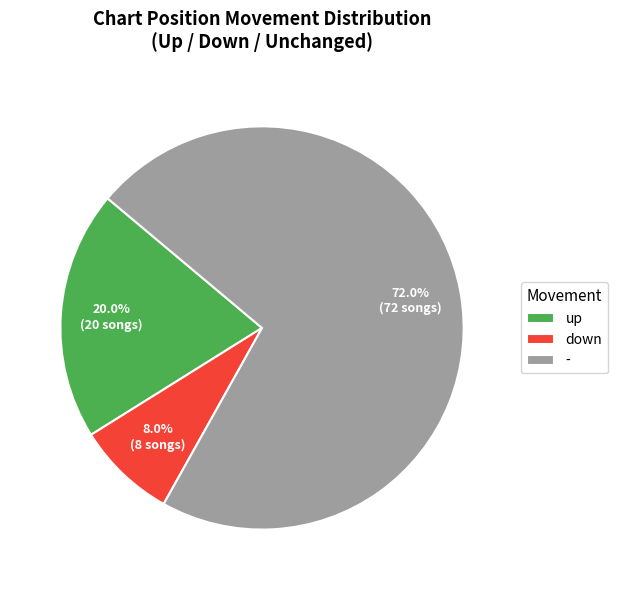

Is it true that up is 20% of the pie?

True